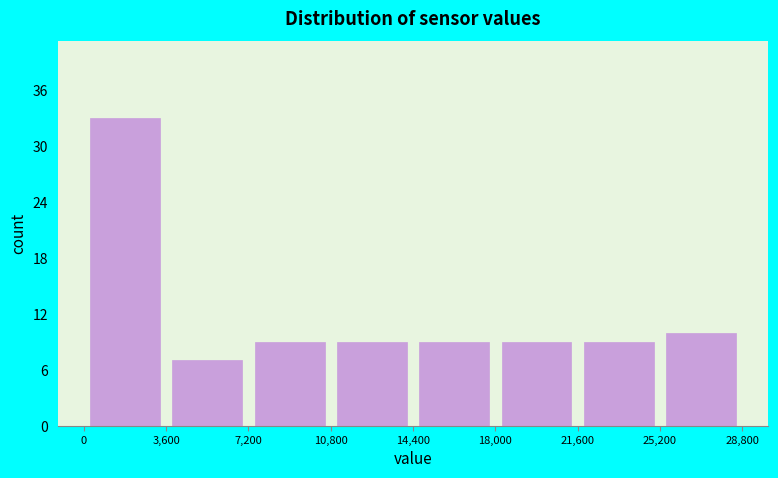

What is the height of the bar covering 0 to 3,600 on the x-axis? The values are not printed on the chart, so give them approximately, as read against the axis.

33